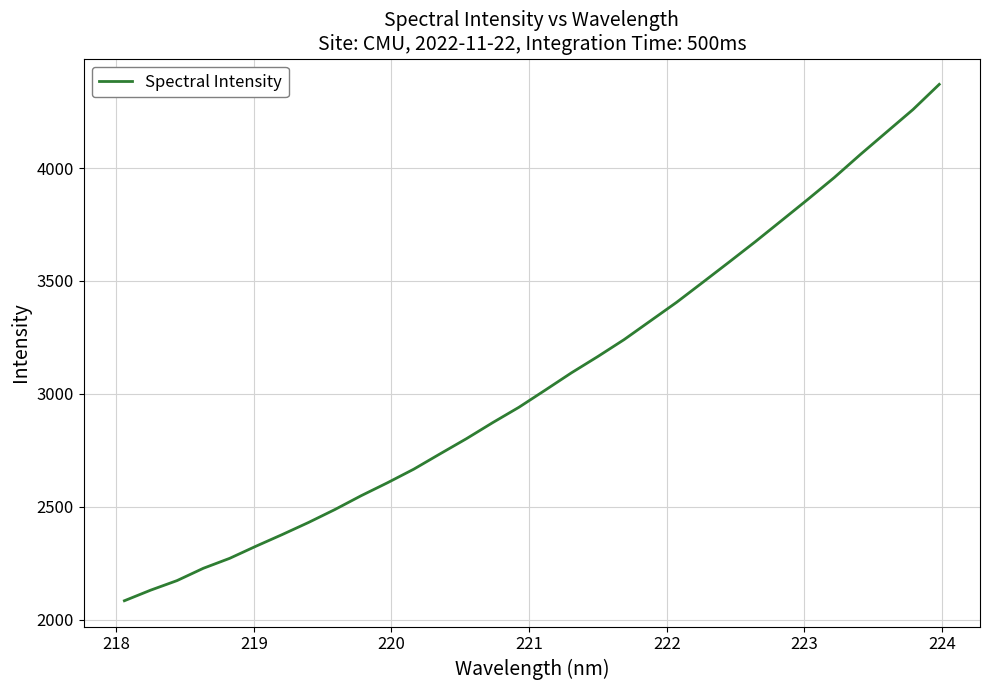

What is the maximum value shown in the chart?

4371.1